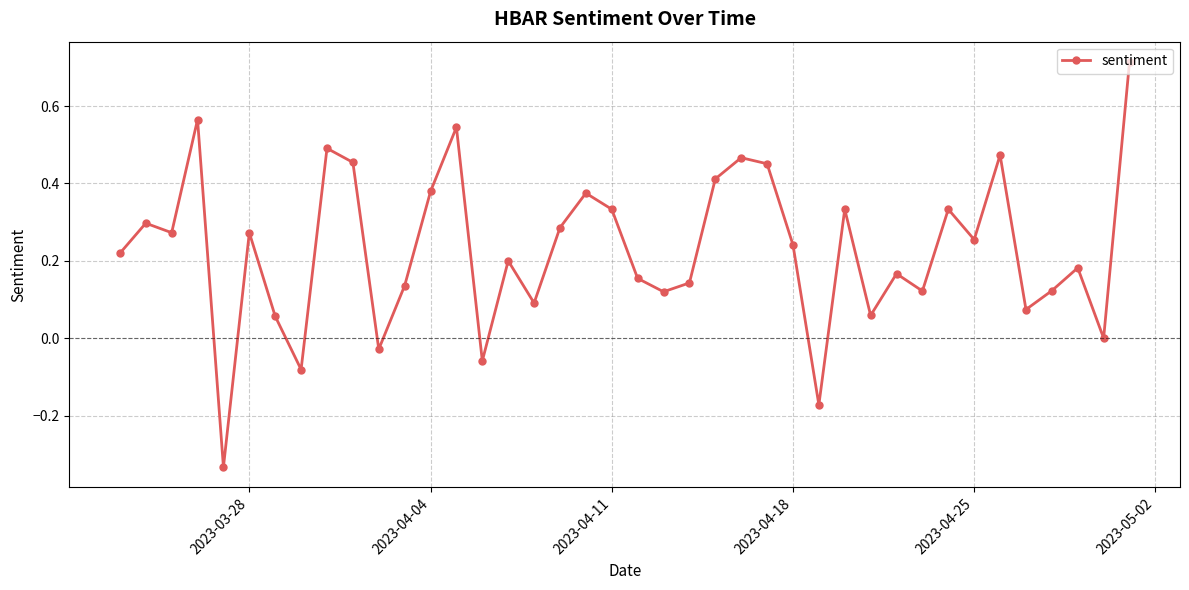

Does the chart have visible grid lines?

Yes